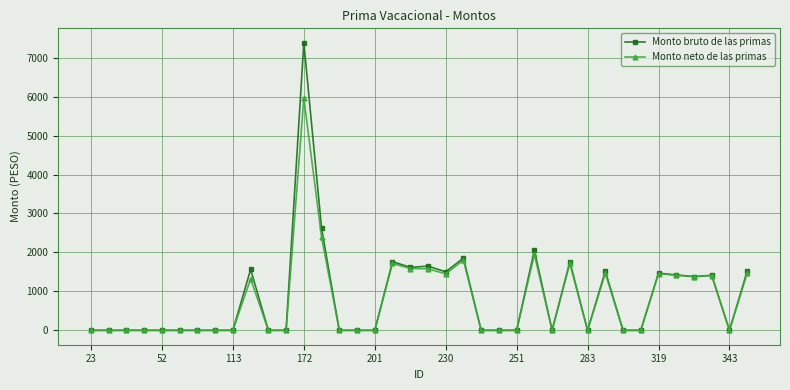

How many data points does each series have?

38